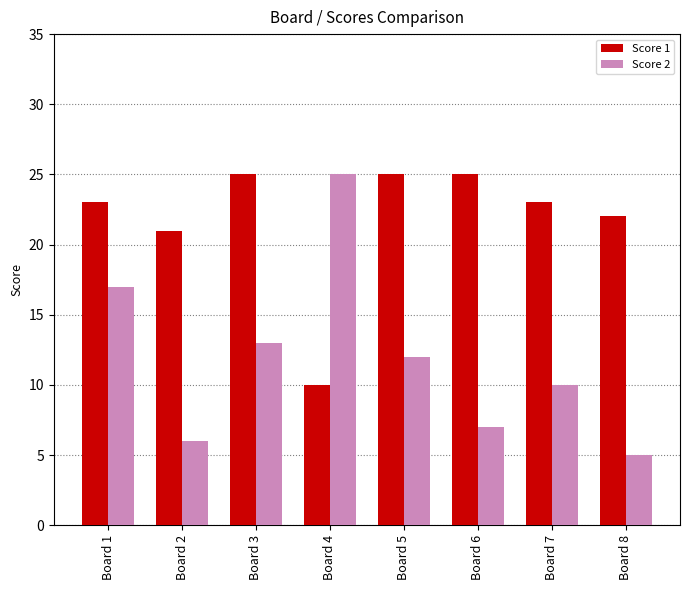

What is the value of the Score 1 bar at the 3rd from the left?

25